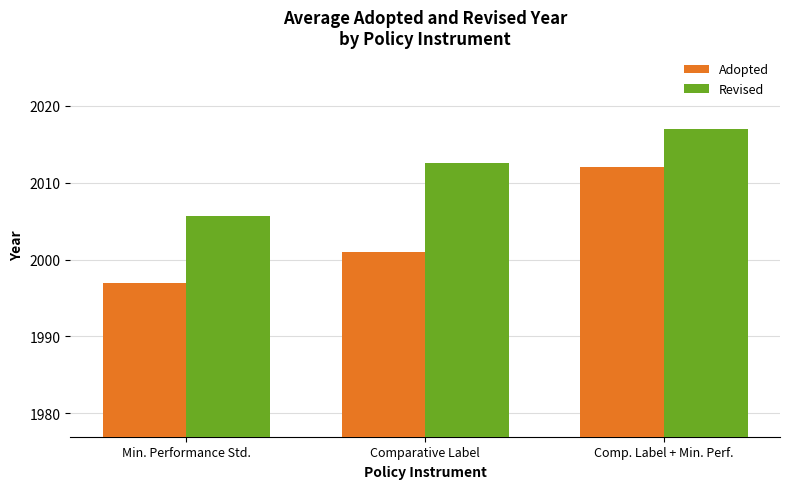

List the series in order of their overall mean, lowest first.

Adopted, Revised